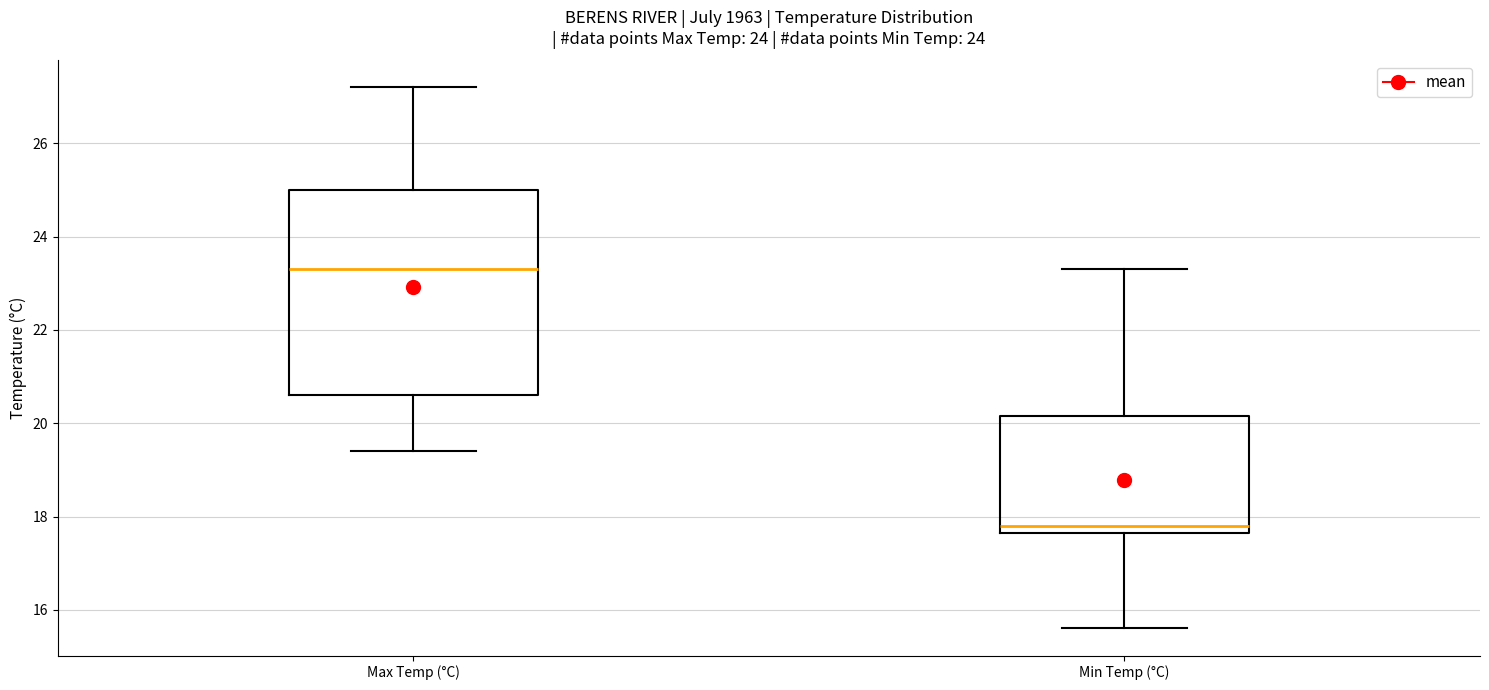

Reading left to right, read every box against the y-axis: the position of its median line, the range the box covers, and the ends of its whiskers. The values are not printed on the chart, so give them approximately, as read against the axis.

Max Temp (°C): median 23.4, box 20.6 to 25.0, whiskers 19.4 to 27.2
Min Temp (°C): median 17.8, box 17.6 to 20.2, whiskers 15.6 to 23.4